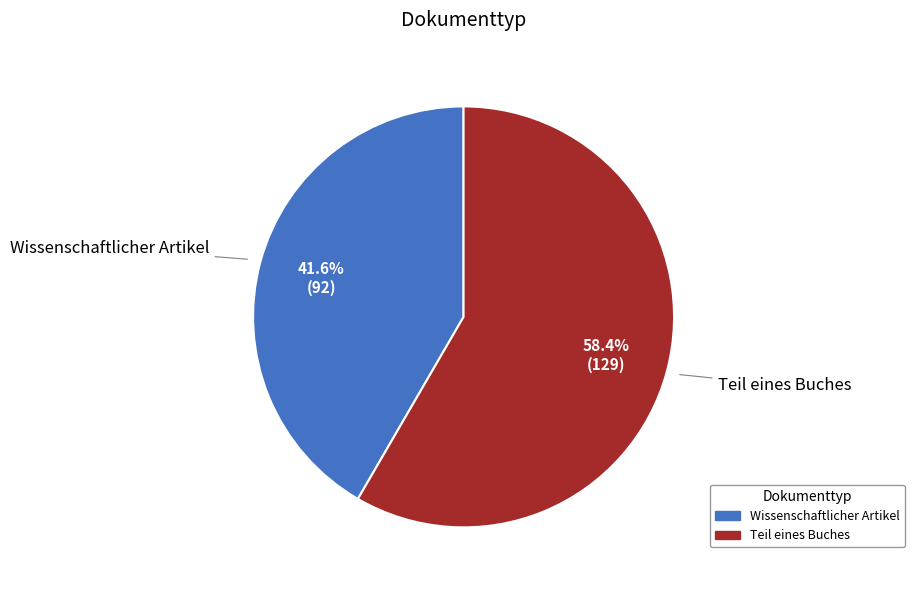

Which category has the smallest portion of the pie?

Wissenschaftlicher Artikel